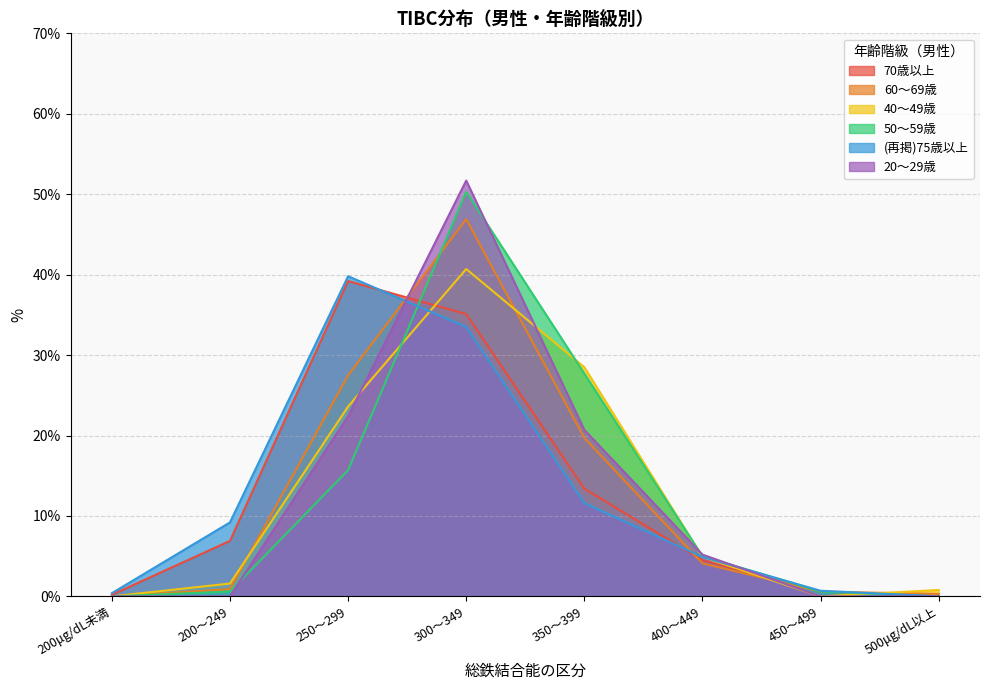

Which label corresponds to the smallest value in the chart?

500μg/dL以上